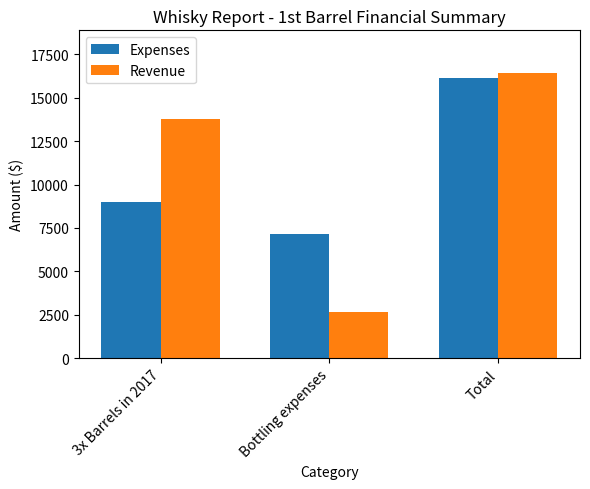

Which category has the lowest value across all series?

Bottling expenses